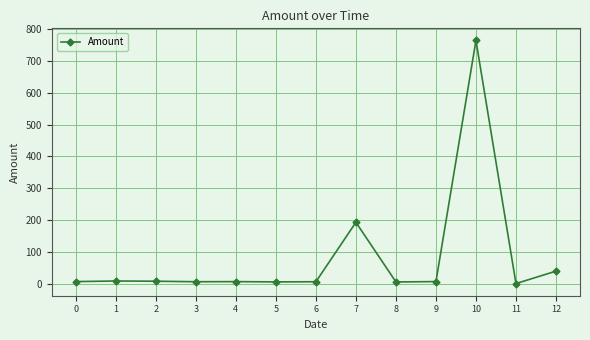

How many data points are less than 6?

5